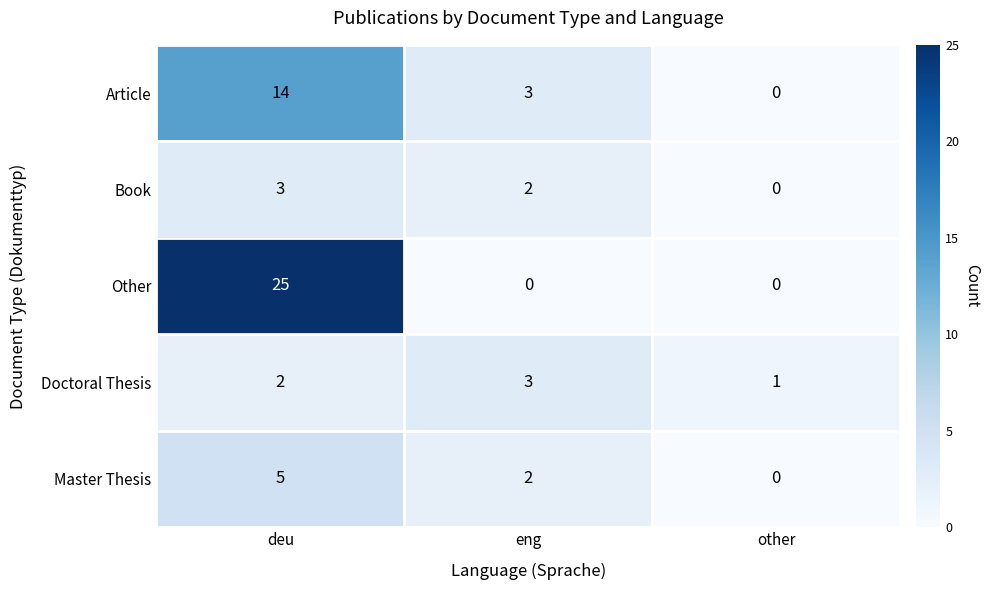

At how many categories does at least one series exceed 5?

1